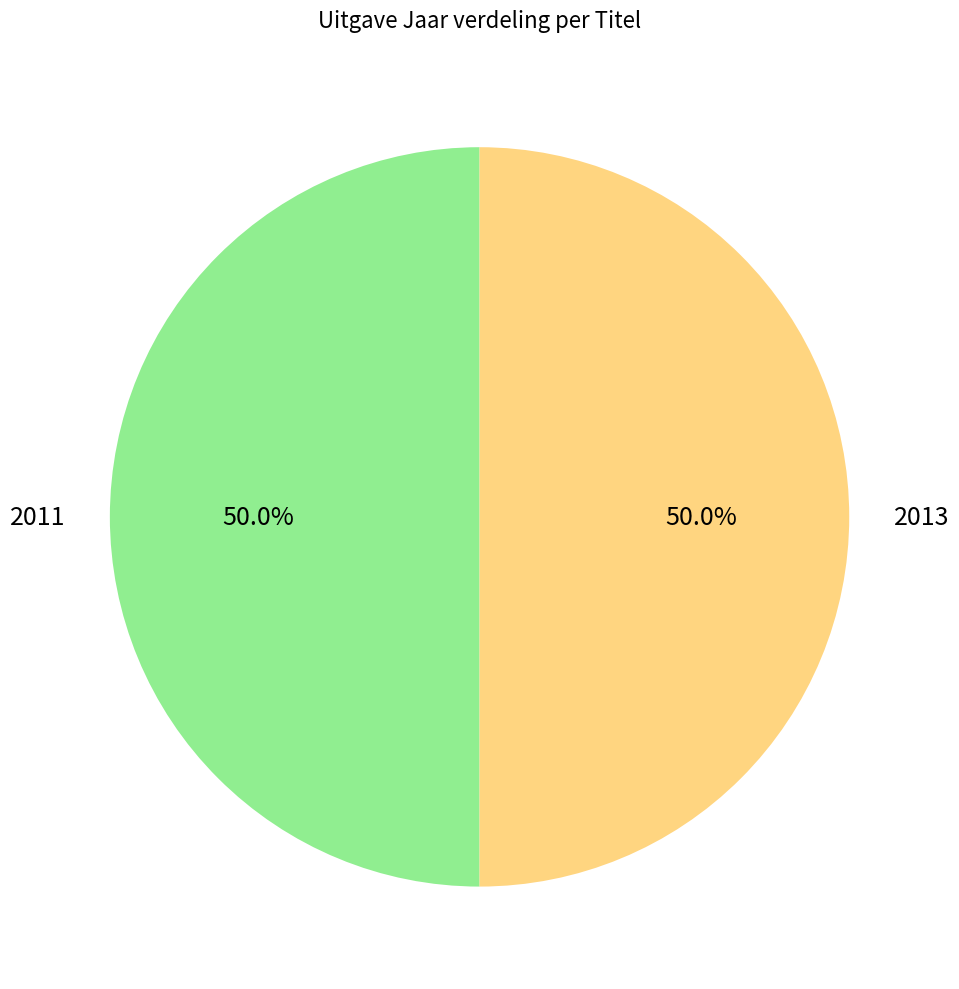

What portion of the pie excludes 2011?

50.0%